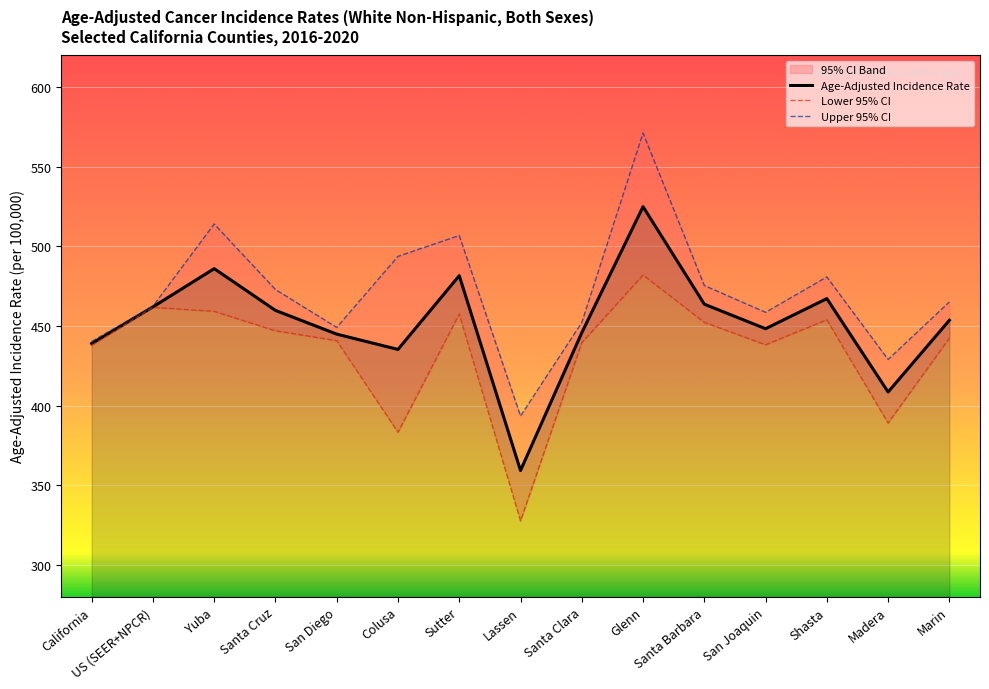

Is it true that Age-Adjusted Incidence Rate equals 445.7 at Santa Clara?

True